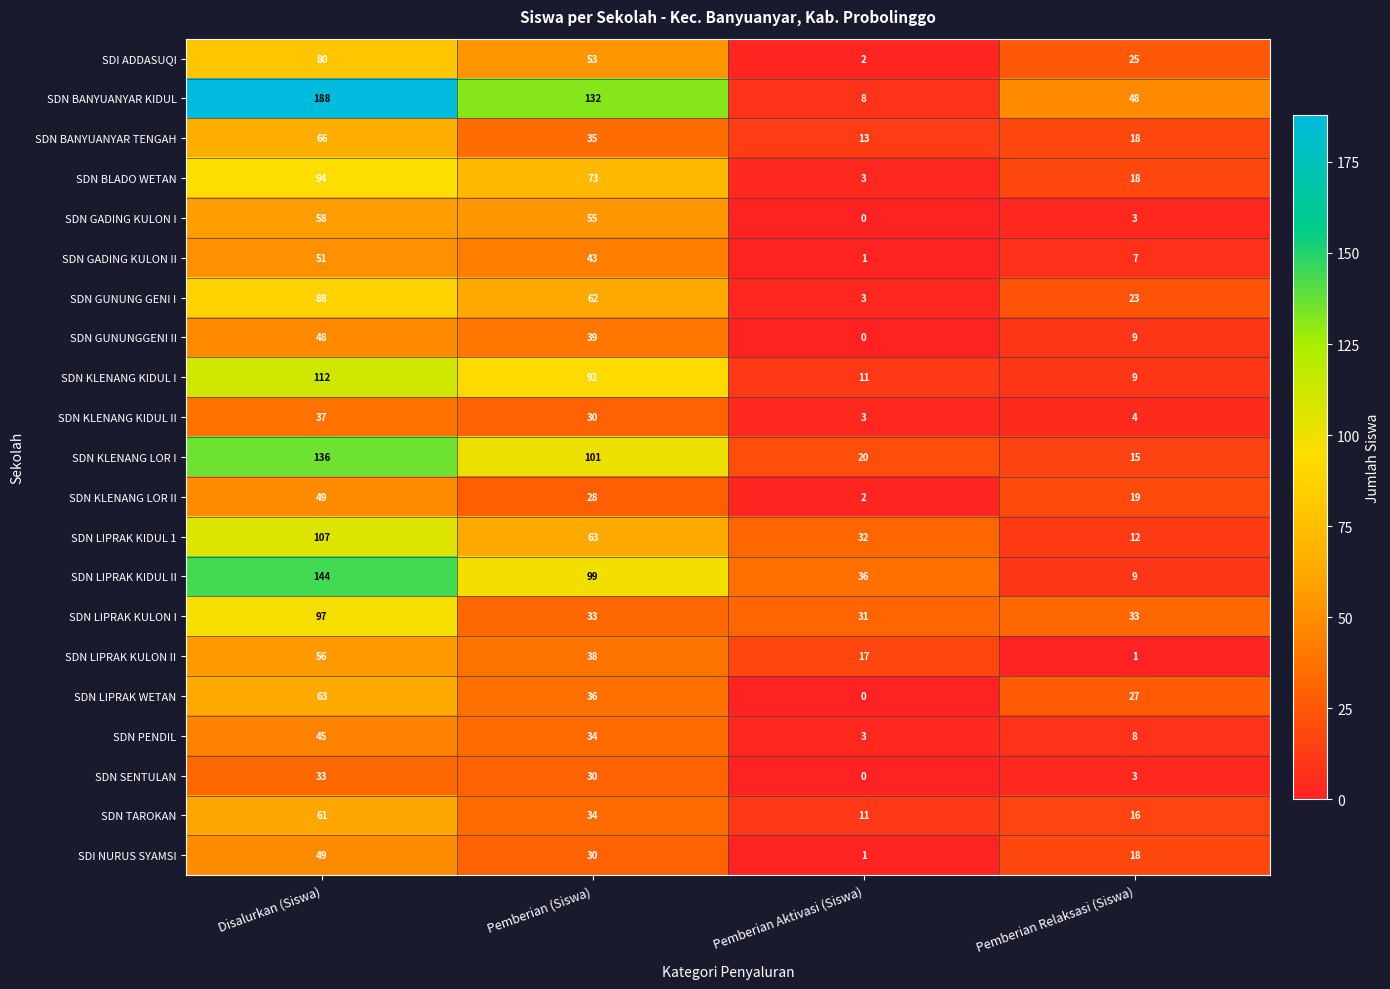

Rank the categories by SDN BANYUANYAR TENGAH value from lowest to highest.

Pemberian Aktivasi (Siswa), Pemberian Relaksasi (Siswa), Pemberian (Siswa), Disalurkan (Siswa)